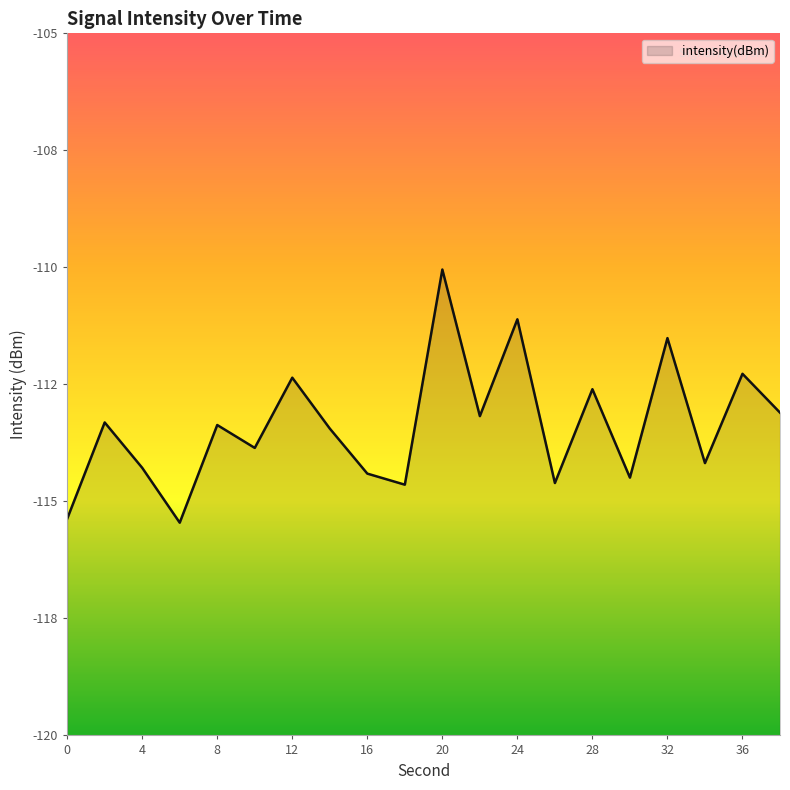

At which category does the chart reach its peak across all series?

20